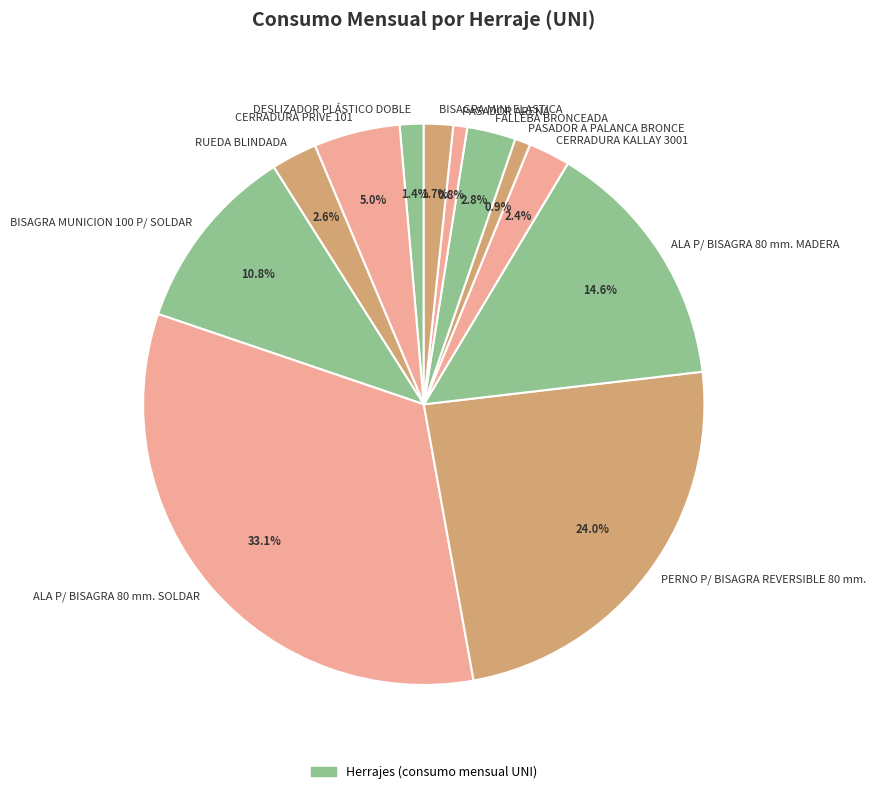

Approximately how many times larger is the value at CERRADURA PRIVE 101 compared to FALLEBA BRONCEADA?

1.8